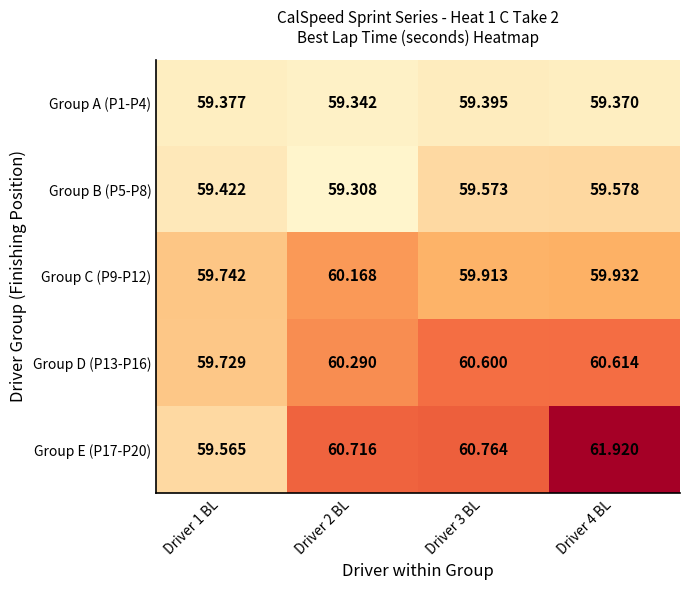

What is the smallest value displayed?

59.3